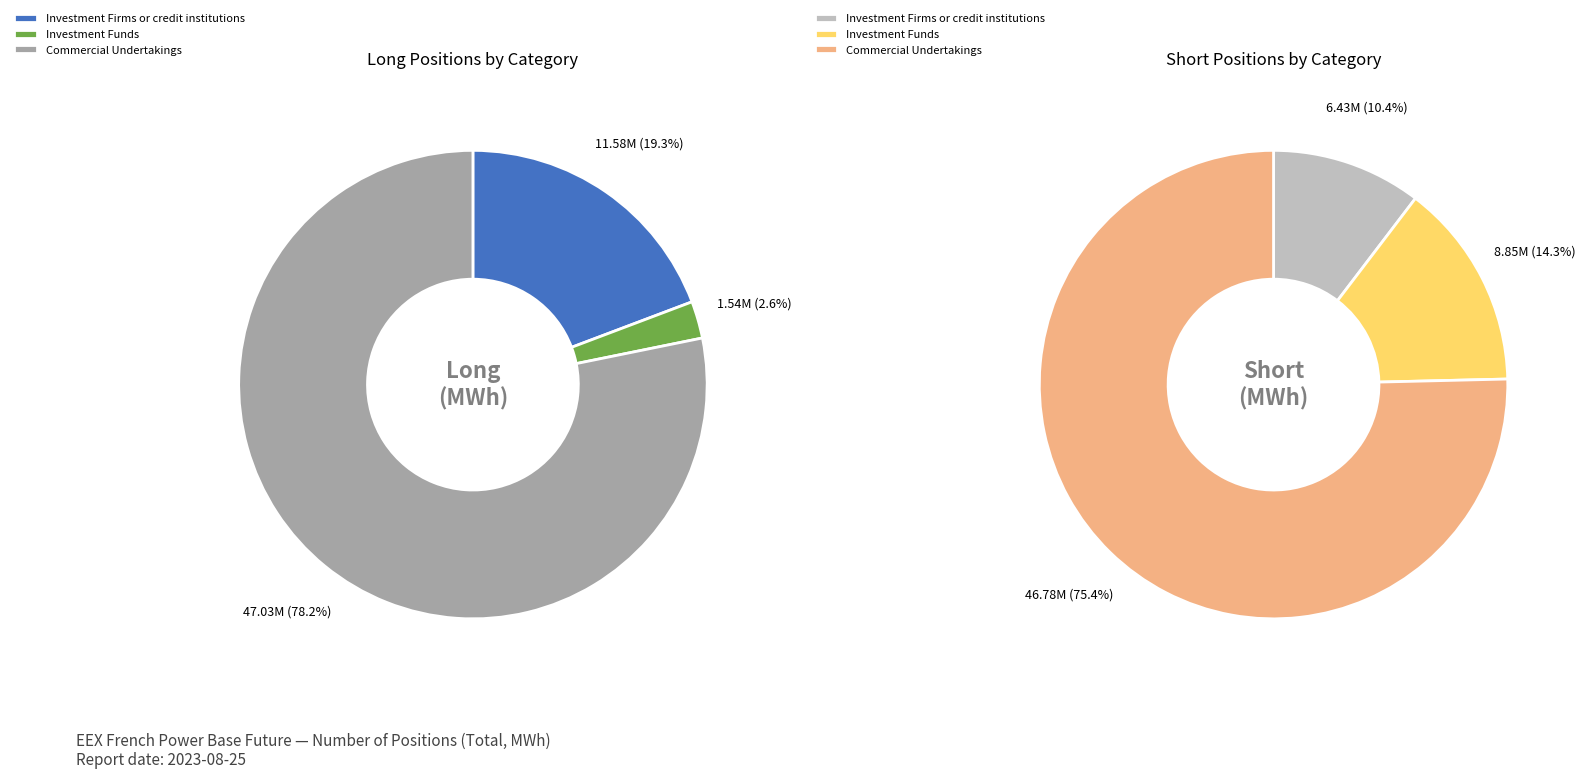

To the nearest percent, what is the average slice percentage?

33%